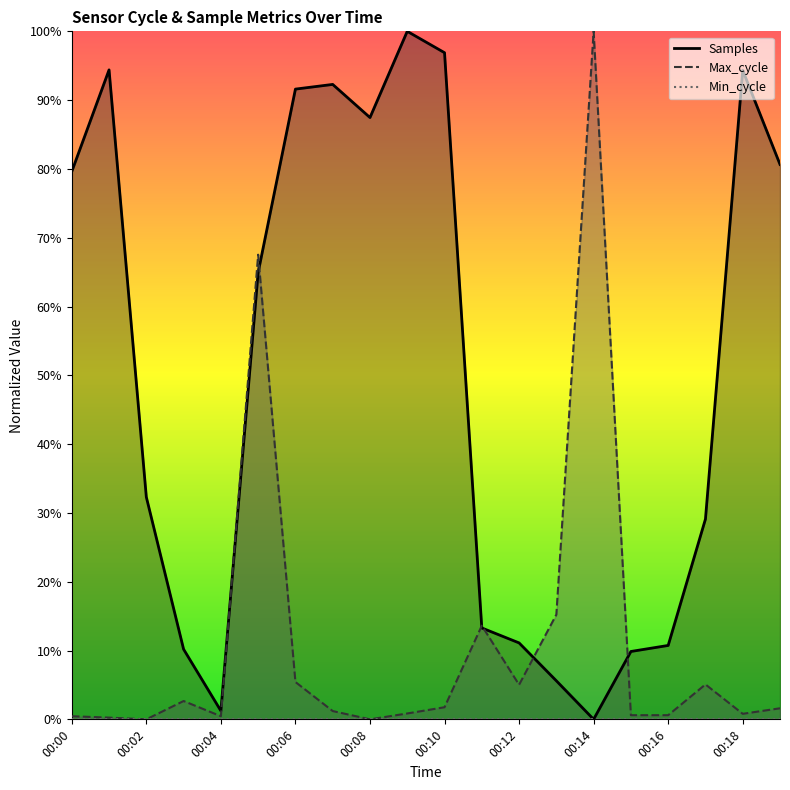

How many intersections are there between Samples and Max_cycle?

6